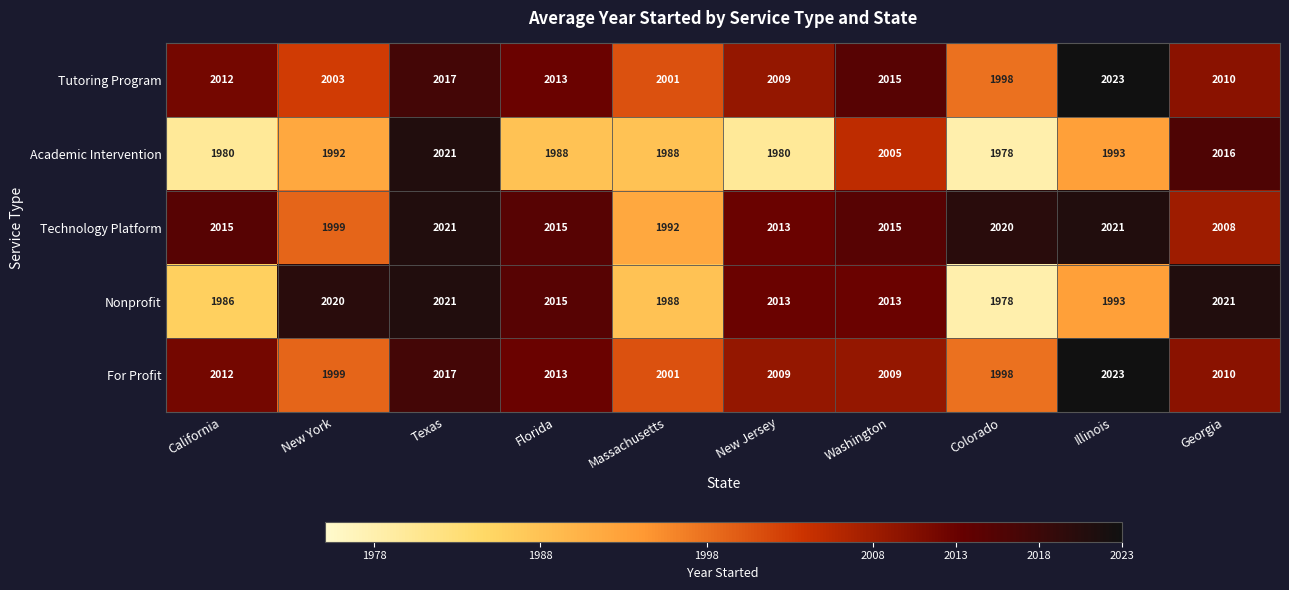

What is the total value across all series at California?

10005